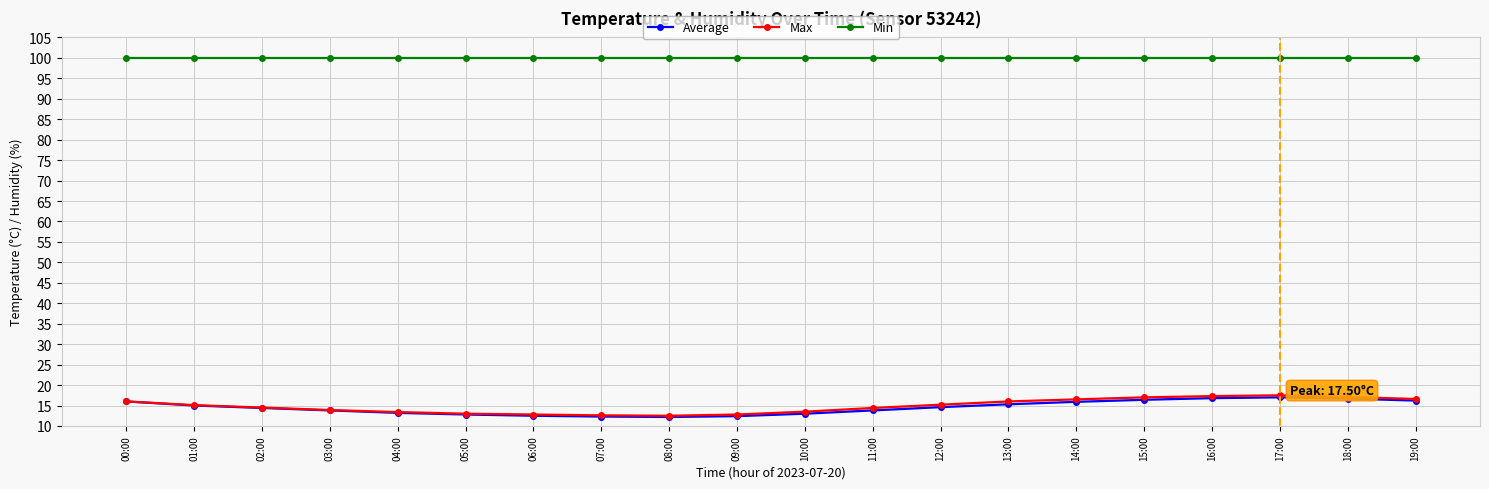

What is the label of the 12th point from the left?

11:00